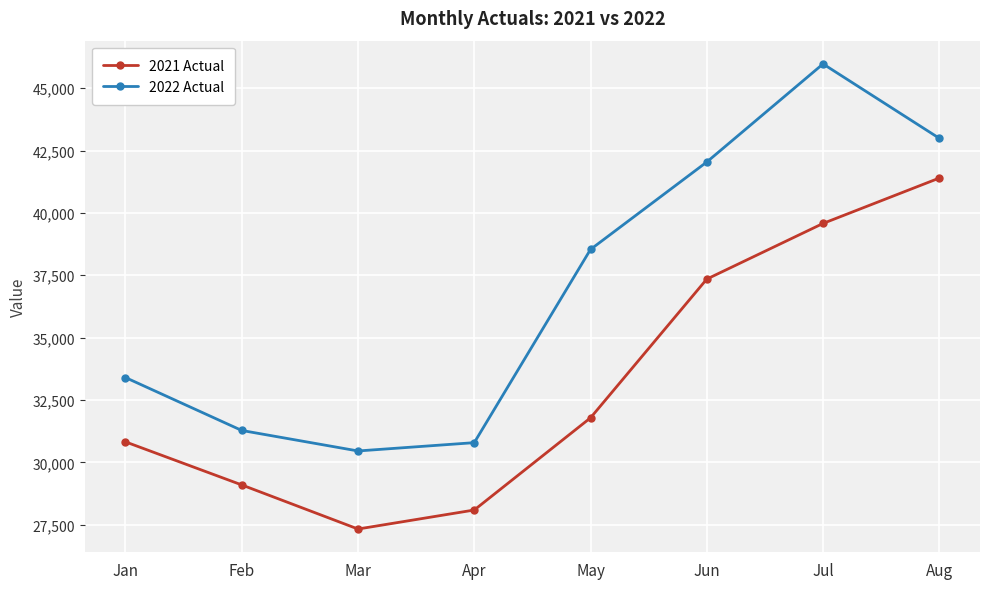

At which category does 2022 Actual reach its first local valley?

Mar